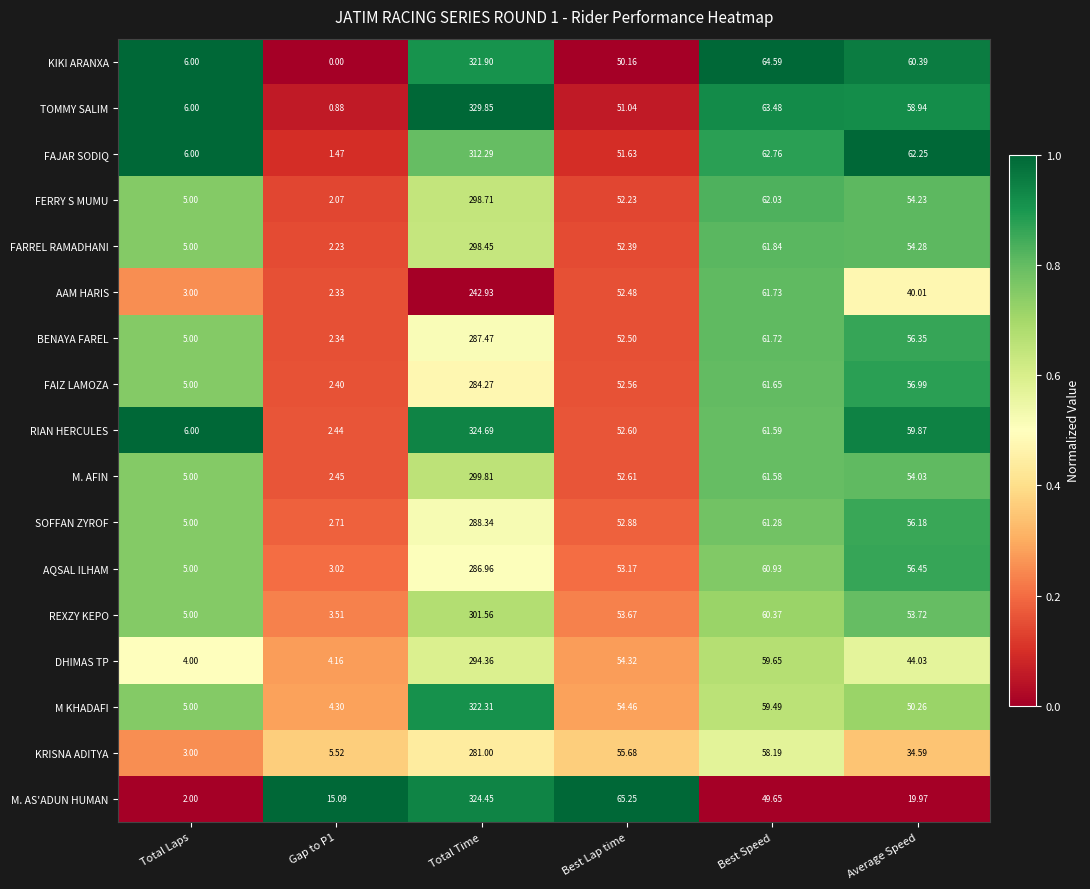

Rank the series by their maximum value, from highest to lowest.

TOMMY SALIM, RIAN HERCULES, M. AS'ADUN HUMAN, M KHADAFI, KIKI ARANXA, FAJAR SODIQ, REXZY KEPO, M. AFIN, FERRY S MUMU, FARREL RAMADHANI, DHIMAS TP, SOFFAN ZYROF, BENAYA FAREL, AQSAL ILHAM, FAIZ LAMOZA, KRISNA ADITYA, AAM HARIS